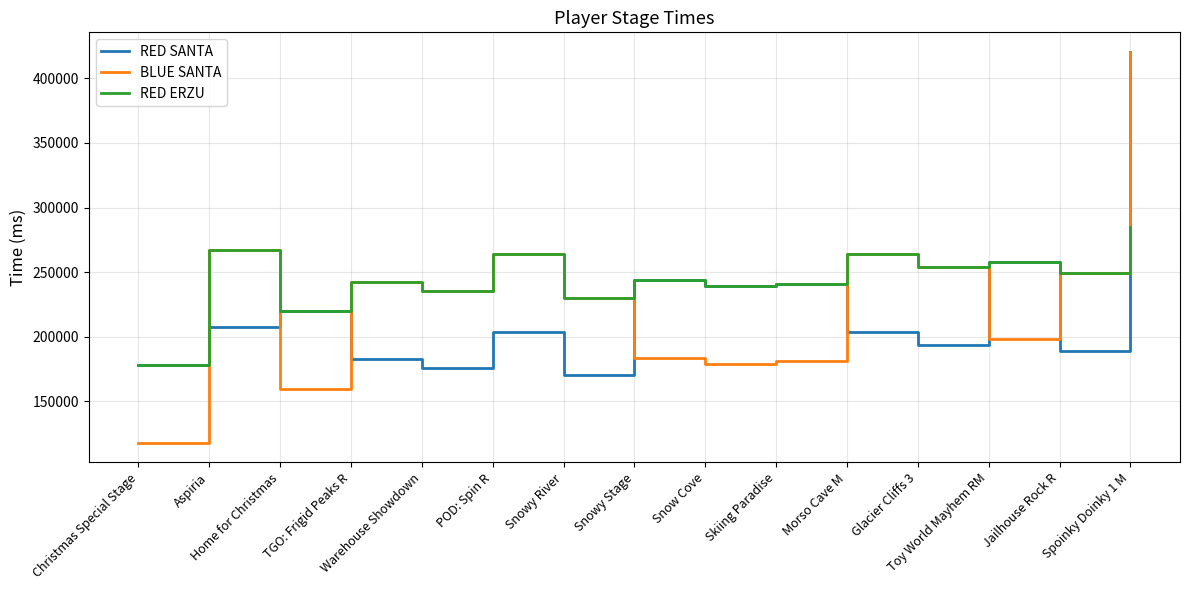

Which series has the largest range (max minus min)?

BLUE SANTA